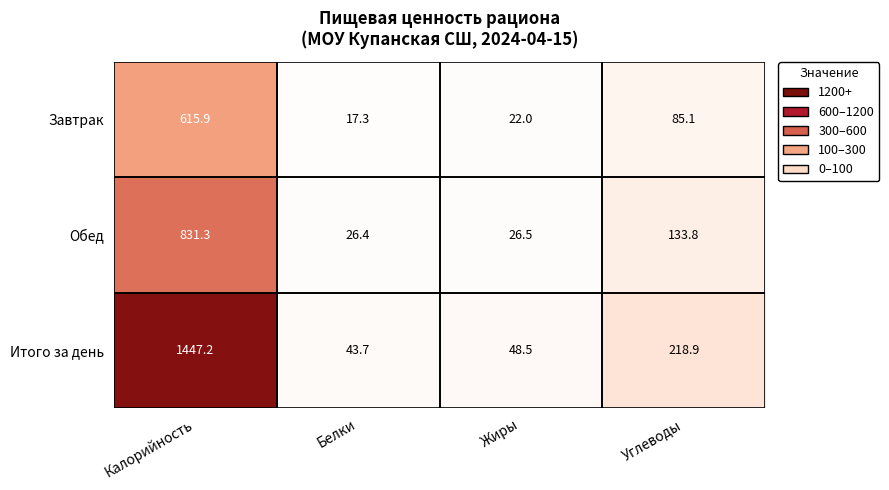

How many distinct data groups are displayed?

3